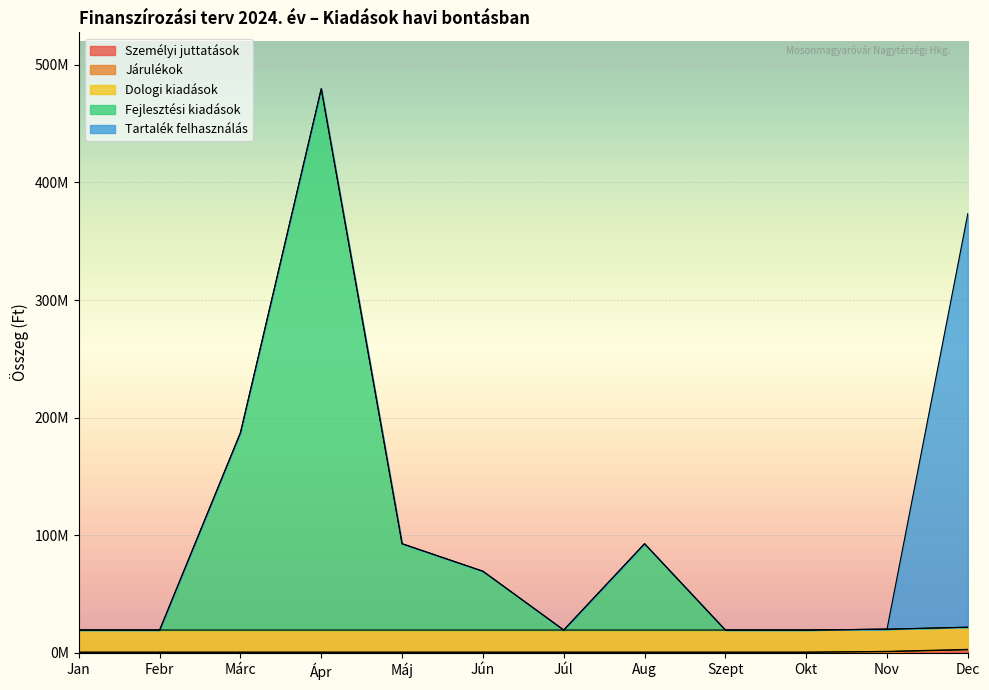

Does the chart display data point markers on the line(s)?

No